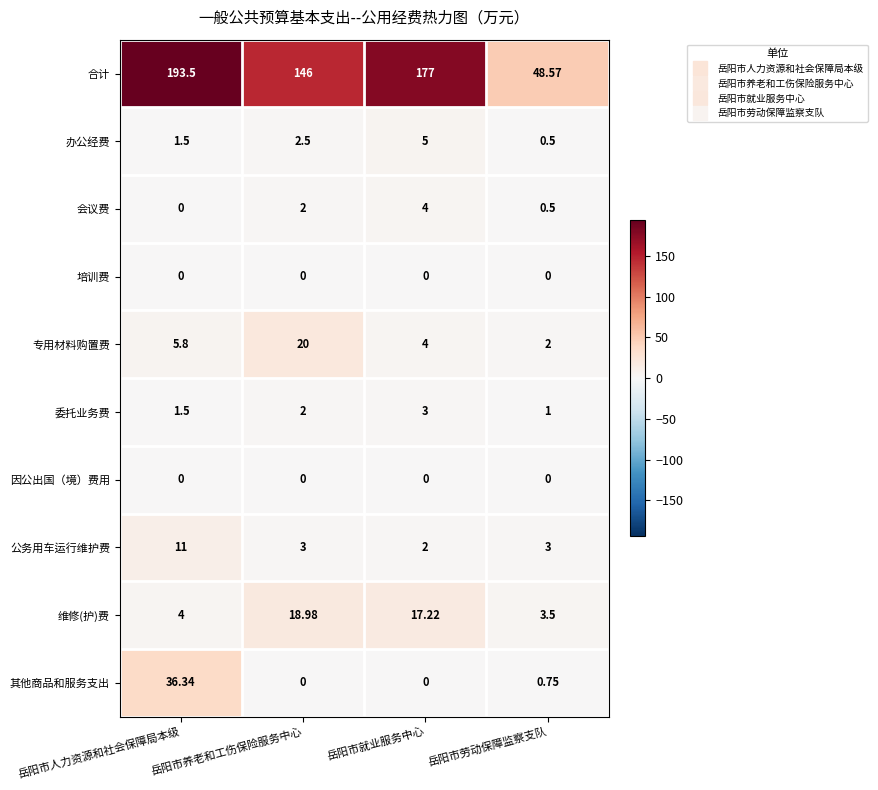

Which category has the highest value across all series?

岳阳市人力资源和社会保障局本级